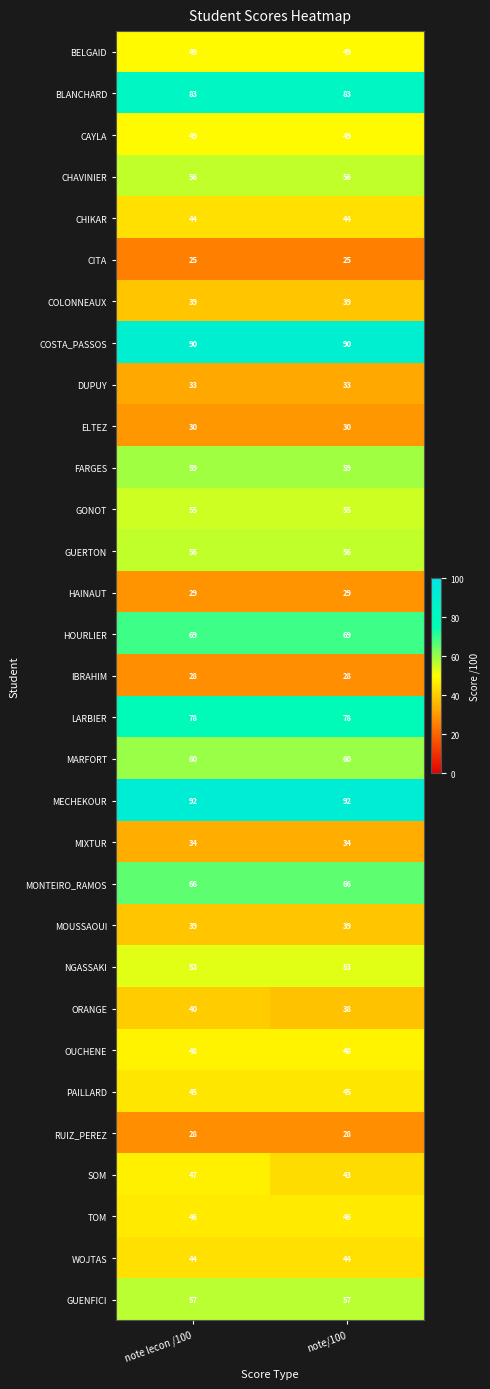

What is the total value across all series at note/100?

1565